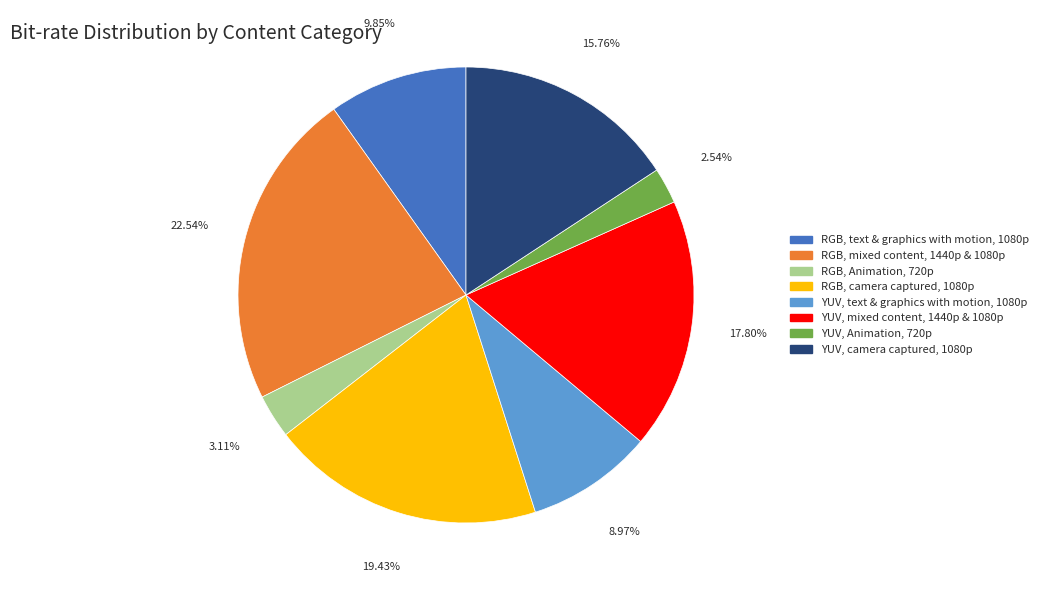

Is it true that YUV, camera captured, 1080p is 5% of the pie?

False